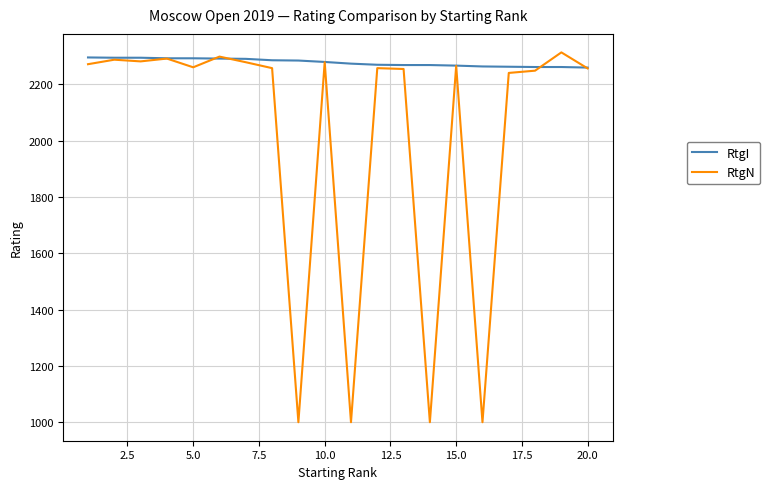

List the series in order of their overall mean, highest first.

RtgI, RtgN